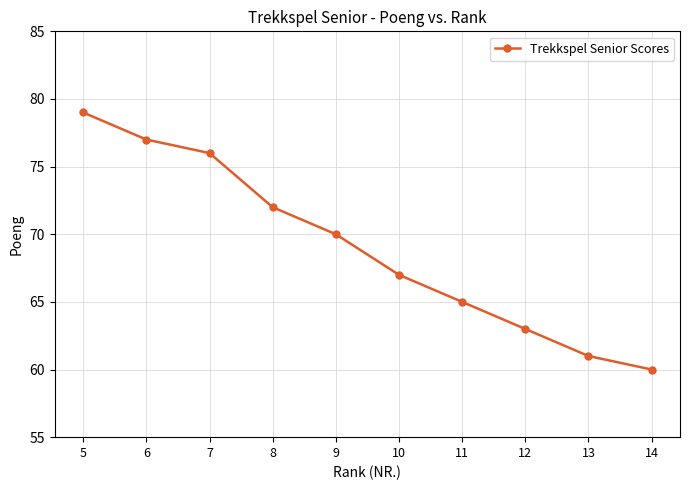

Which has a higher value, 6 or 10?

6